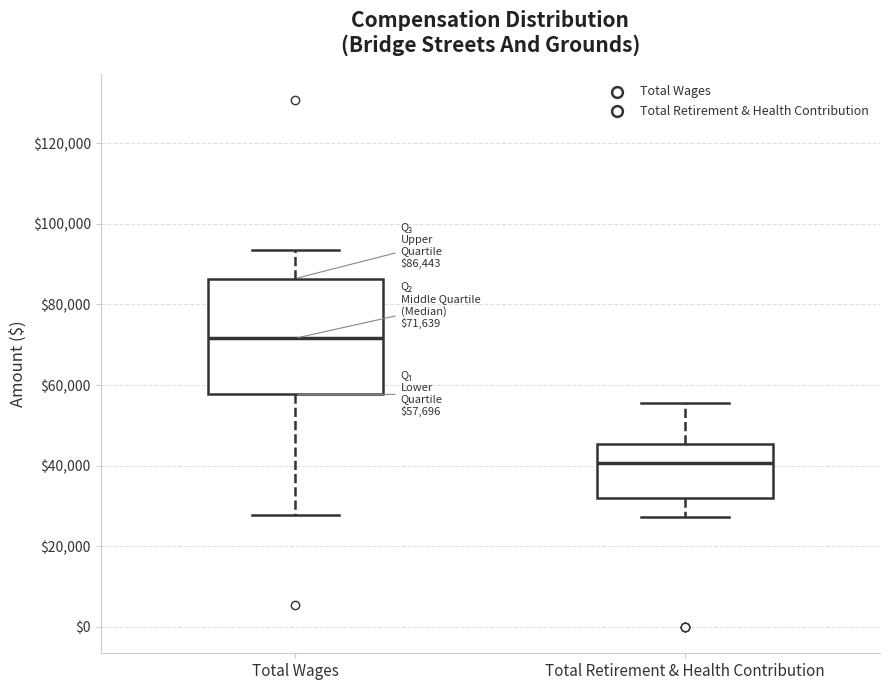

Comparing the boxes themselves (not the whiskers), which one is the tallest?

Total Wages